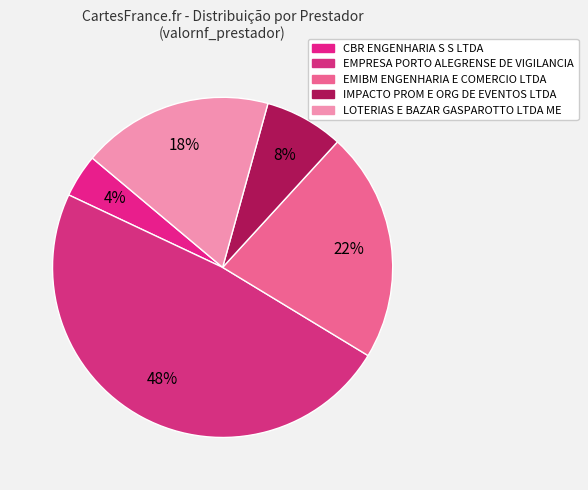

How many segments does this pie chart have?

5